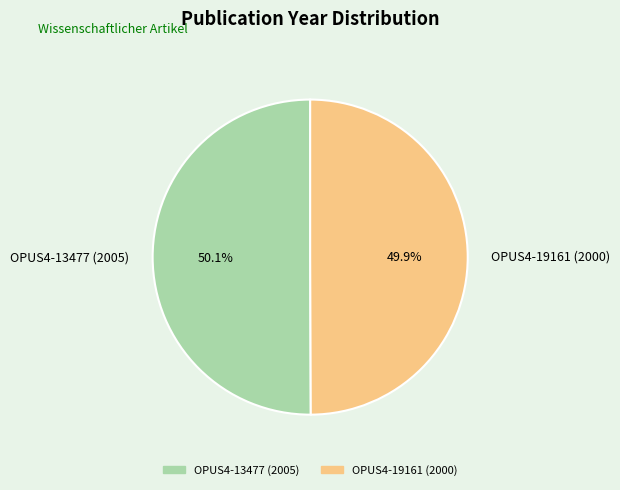

How much of the chart is everything except OPUS4-13477 (2005)?

49.9%